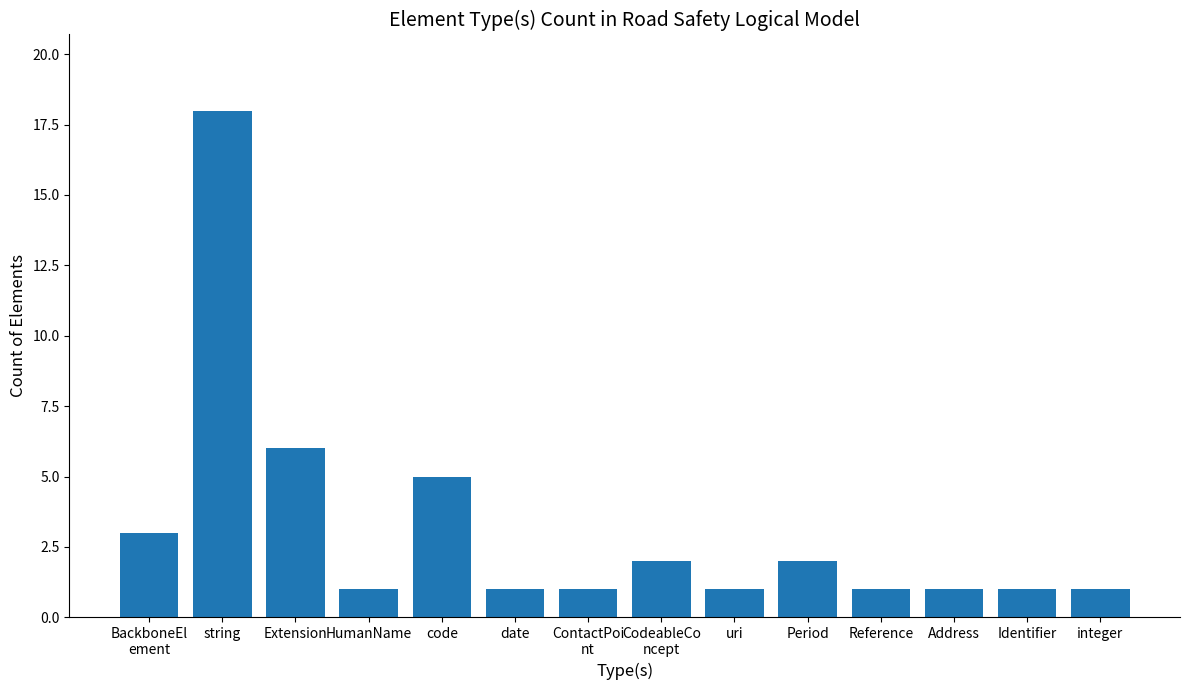

What is the difference between the second highest and second lowest values?

5